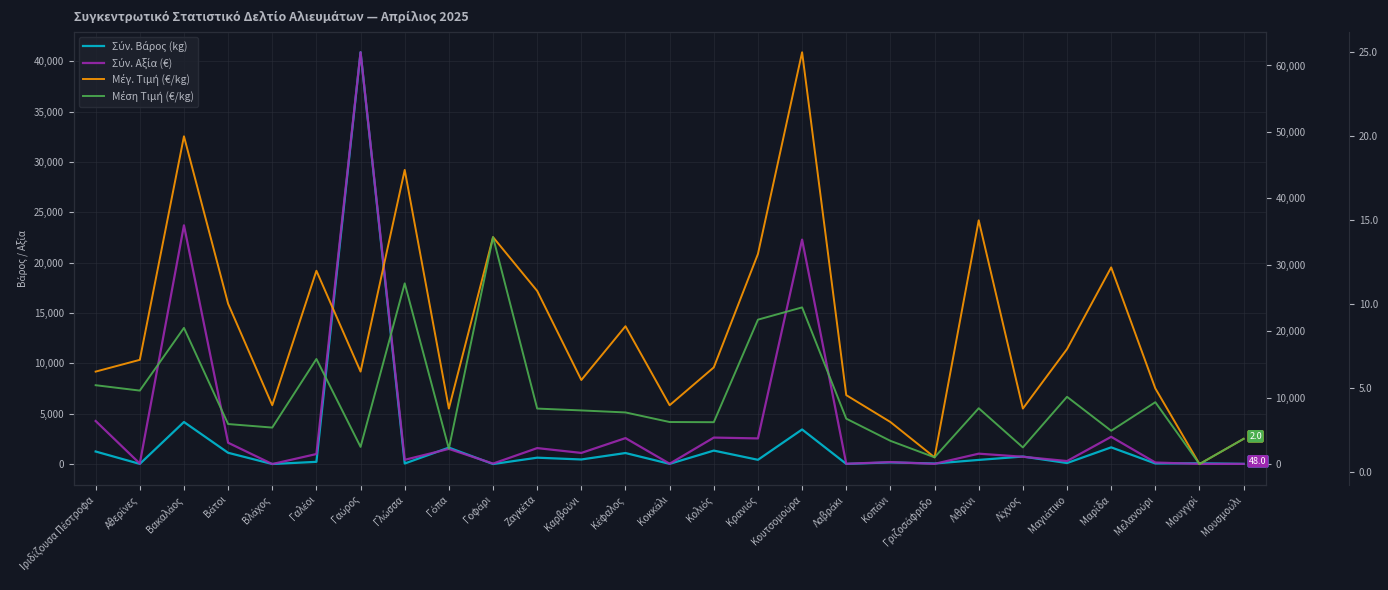

How many values in the Σύν. Βάρος (kg) series are below 415?

13